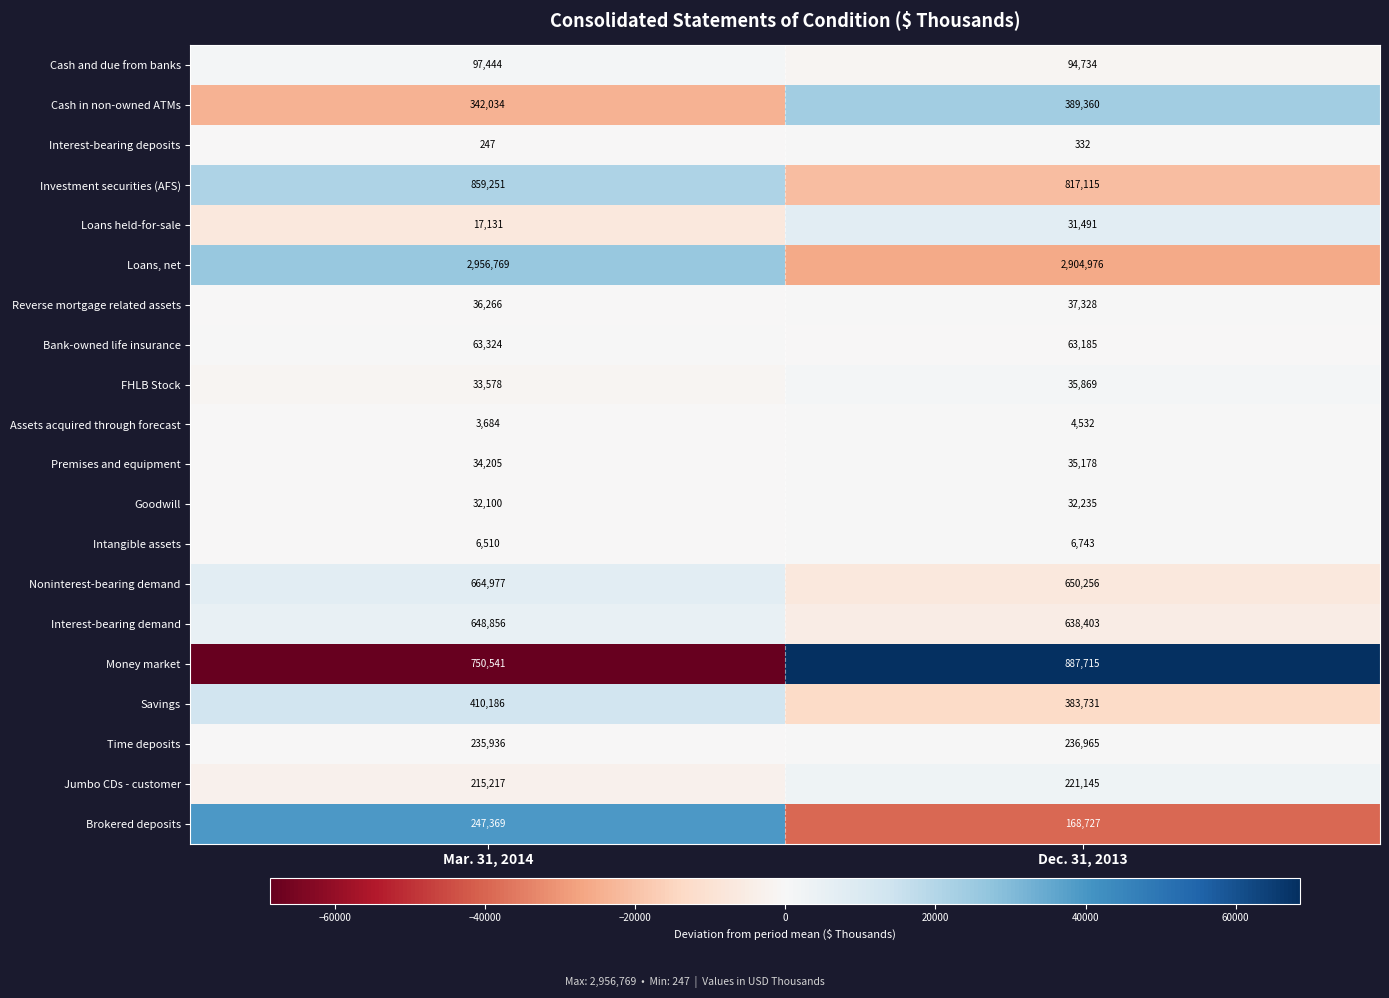

Count the number of data series in this chart.

20